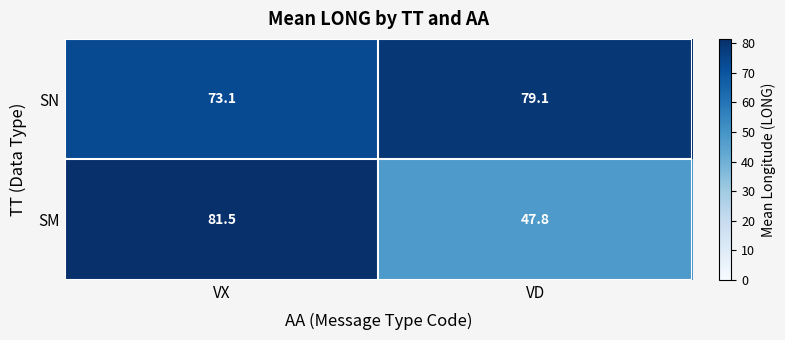

Where does the SN series first go above 79?

VD